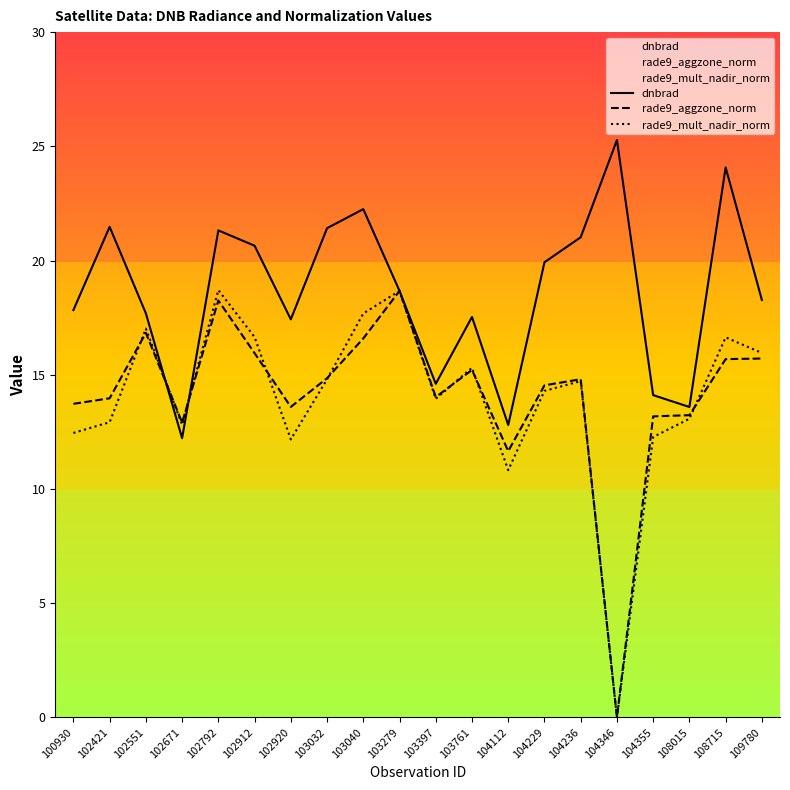

Where does the rade9_mult_nadir_norm series first go above 14?

102551